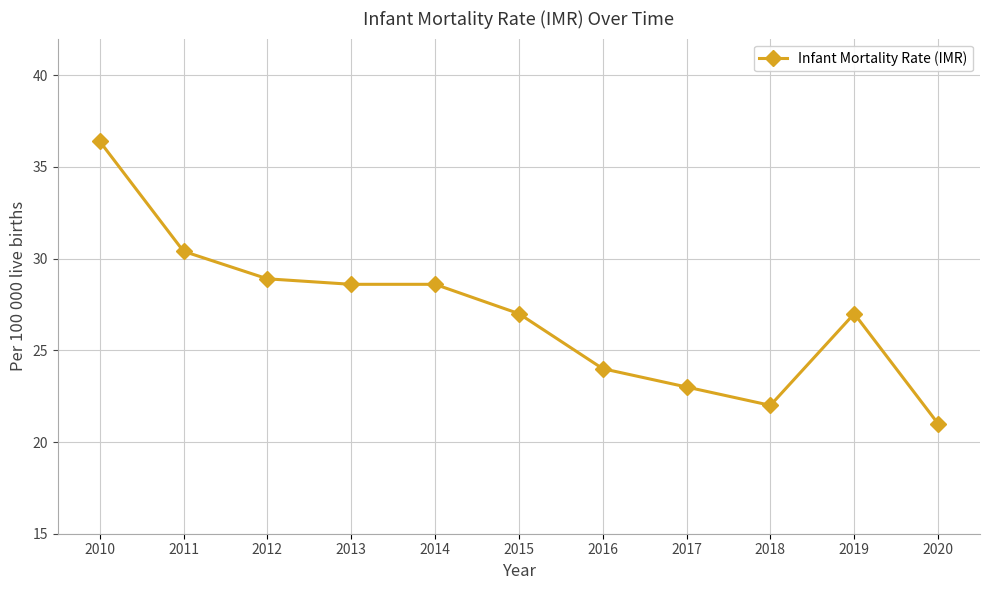

What is the ratio of the value at 2012 to the value at 2020?

1.4